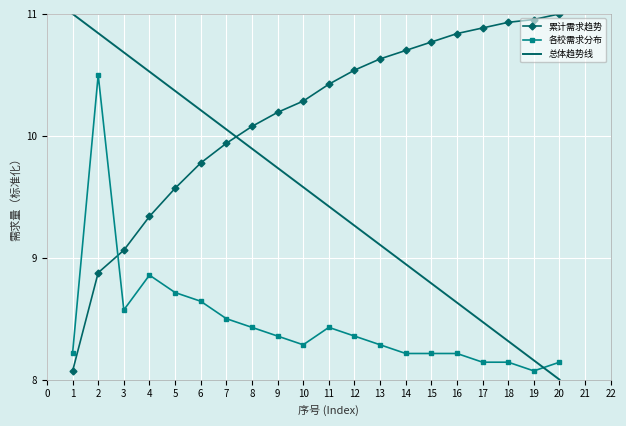

At which category is the sum across all series the highest?

2